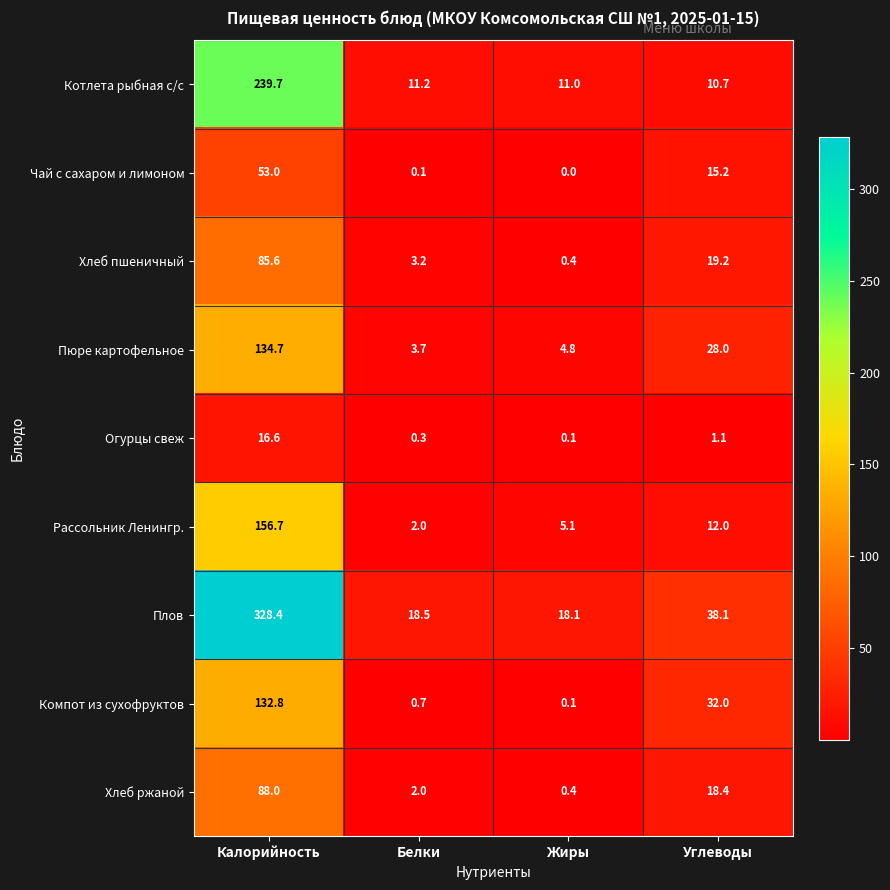

Where is Котлета рыбная с/с nearest to the value 125?

Белки